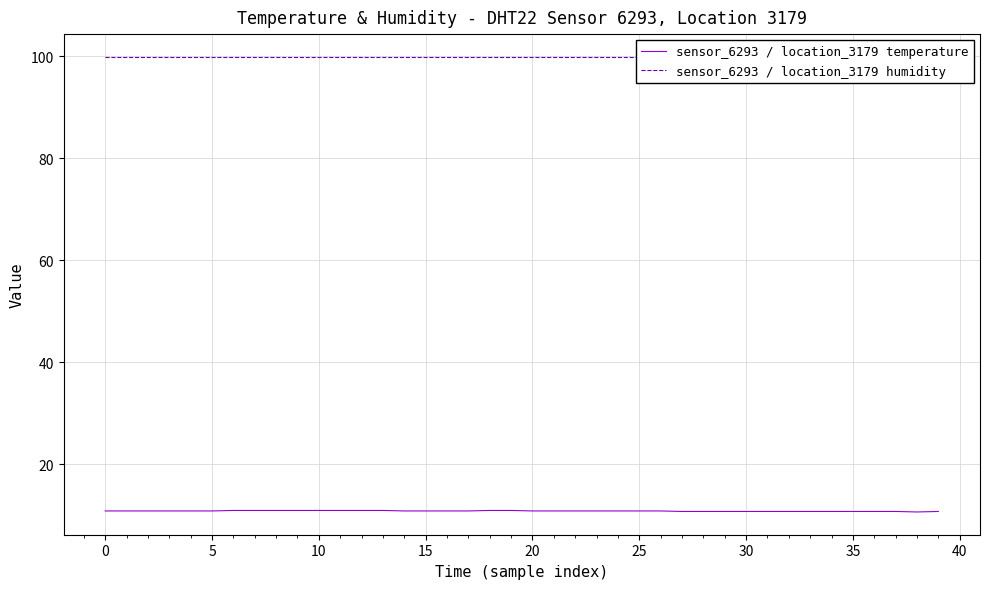

True or false: sensor_6293 / location_3179 temperature and sensor_6293 / location_3179 humidity intersect in this chart.

False